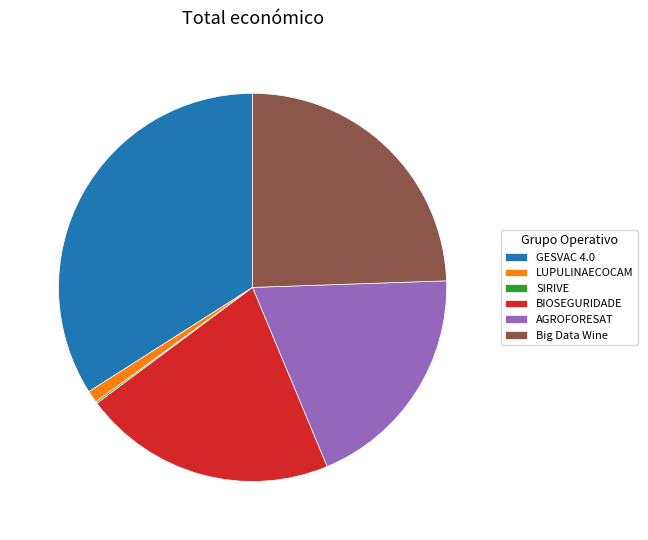

Does any single category account for the majority?

No